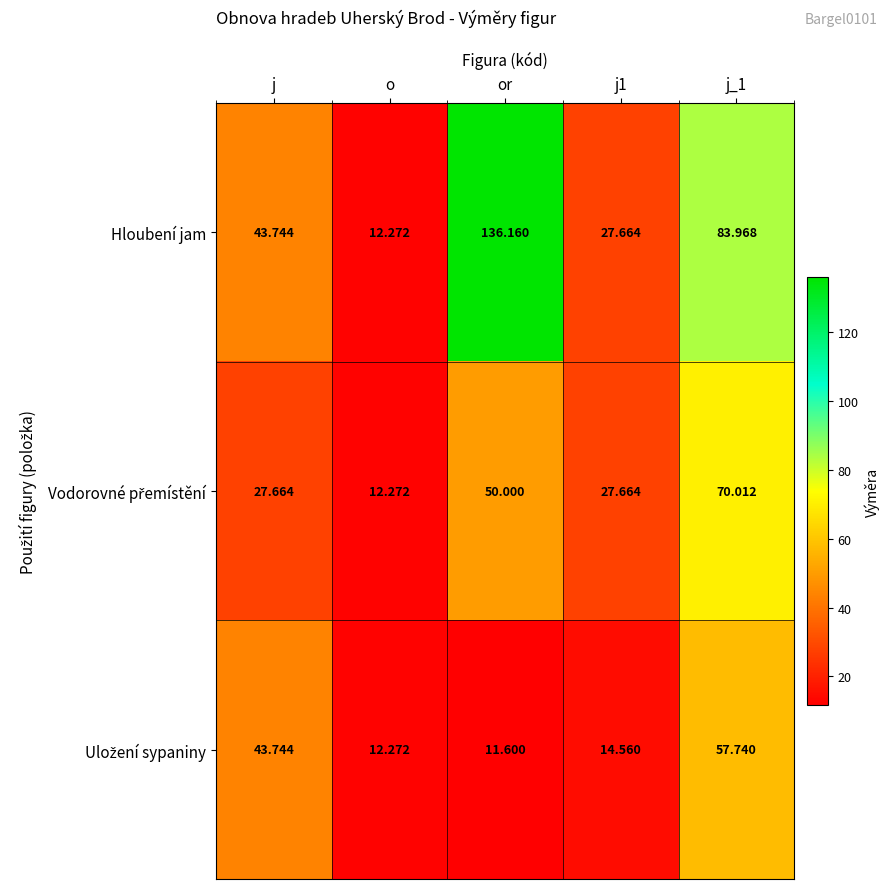

Which series has the largest total across all categories?

Hloubení jam